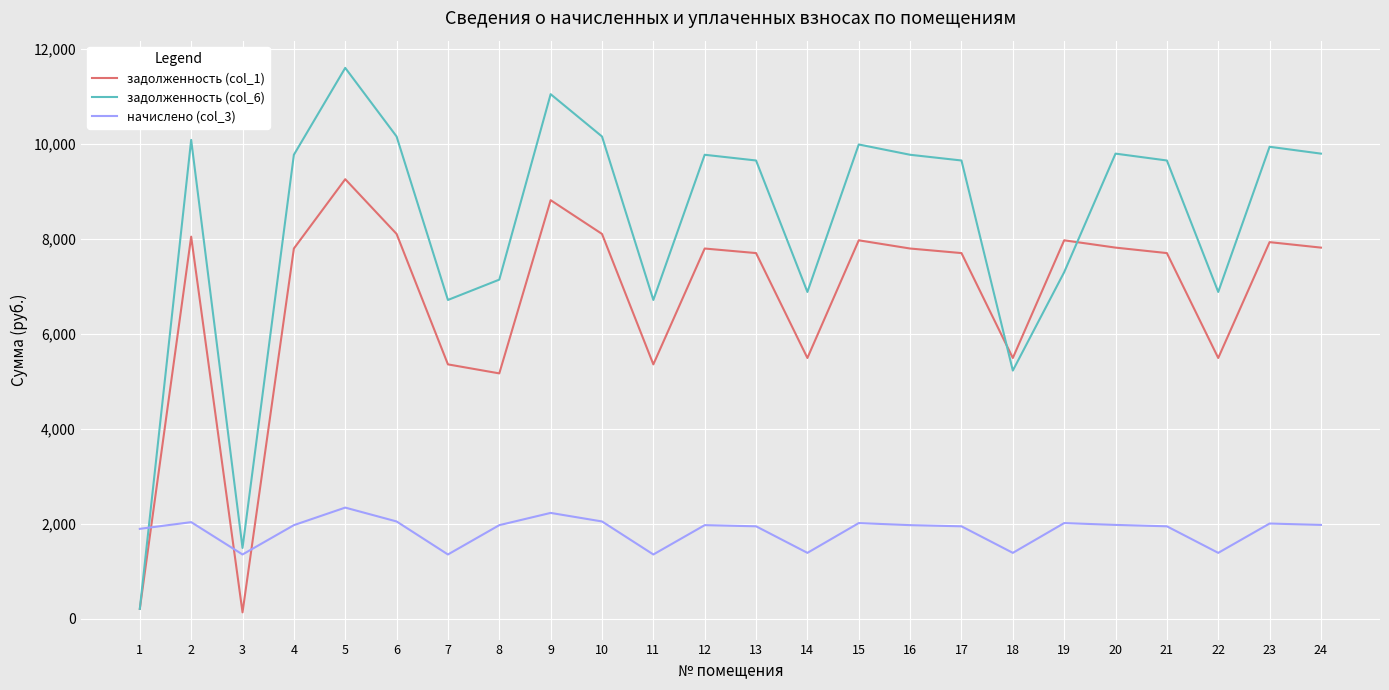

Where is the first local minimum for начислено (col_3)?

3